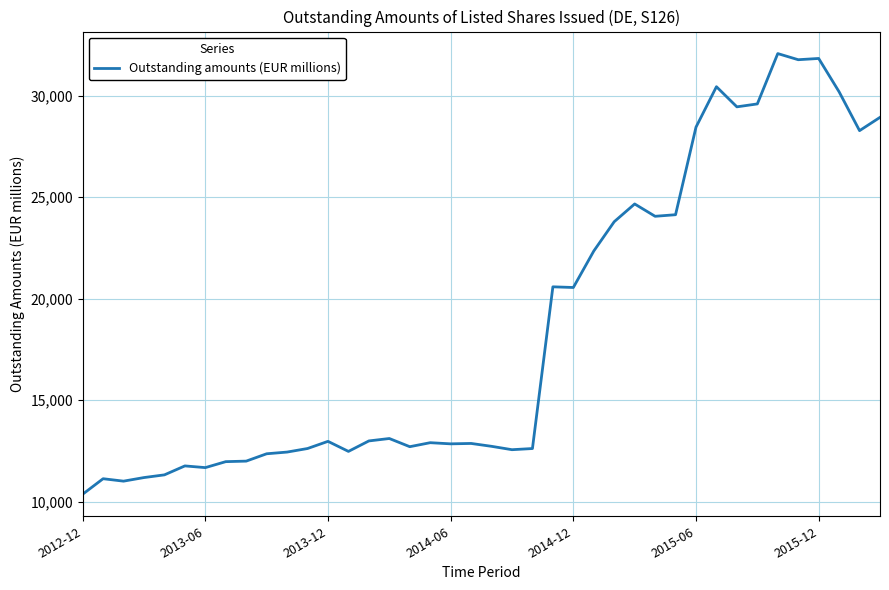

What is the smallest value displayed?

10360